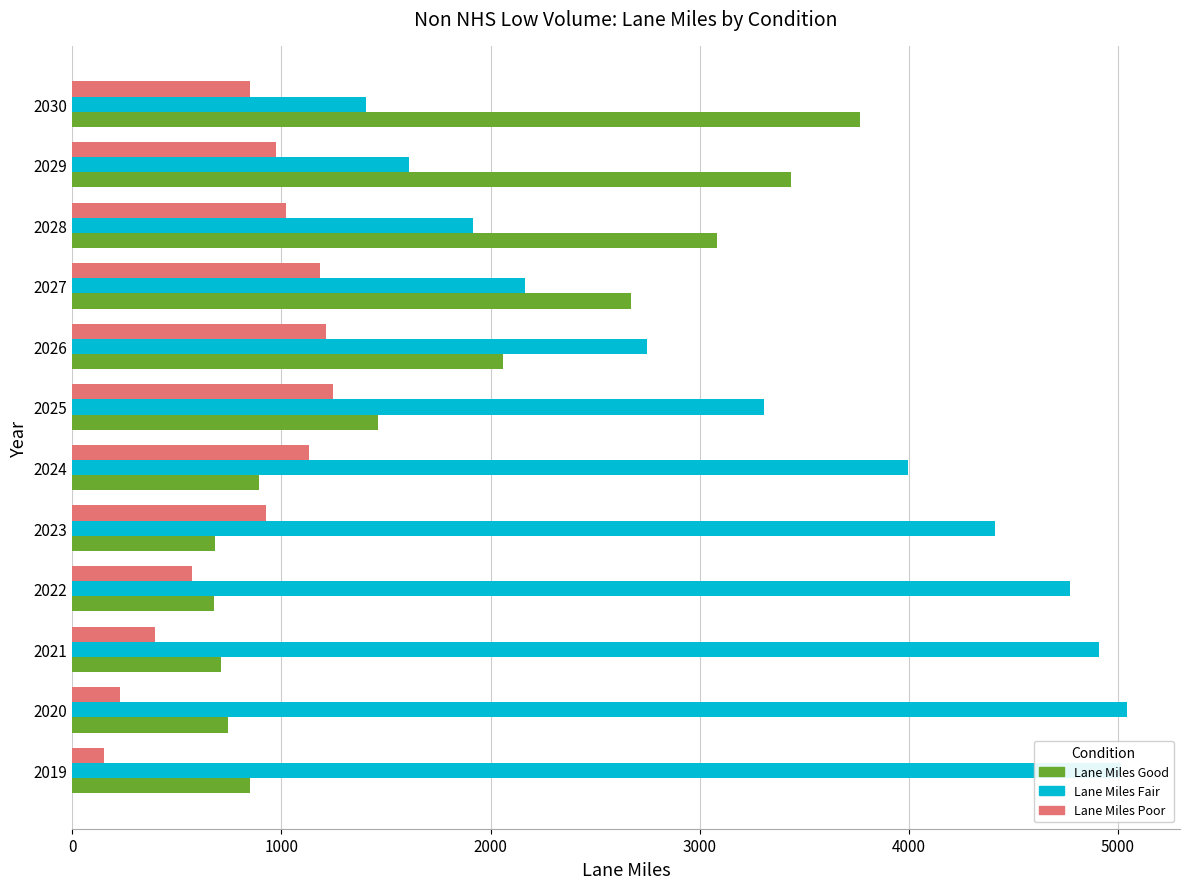

What is the highest value of the Lane Miles Fair series?

5044.7